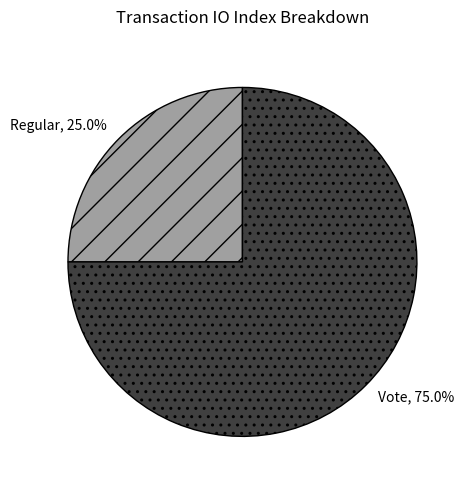

True or false: Vote accounts for 75% of the total.

True